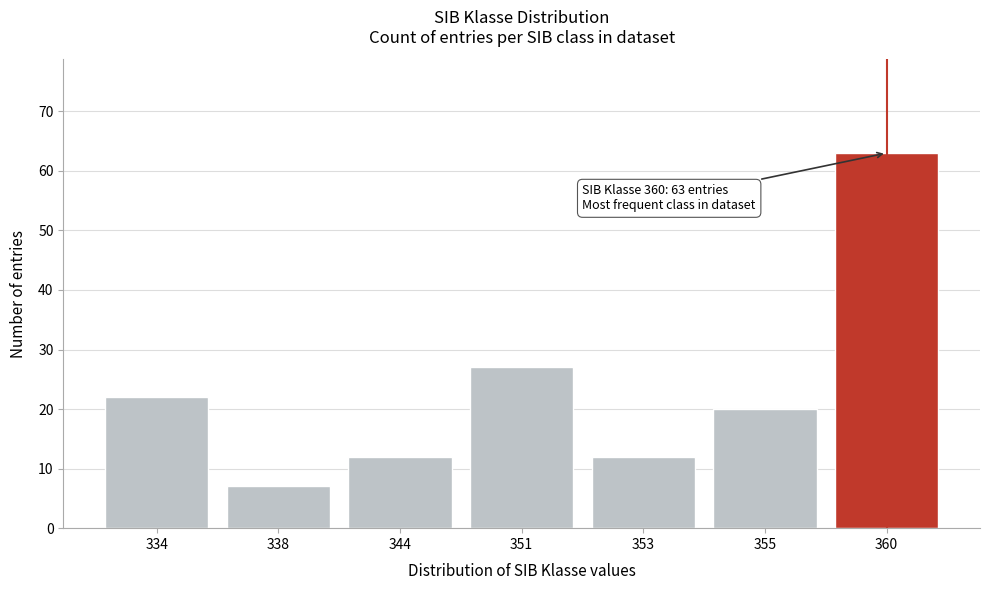

Reading left to right, what are all the values shown in this chart?

334=22	338=7	344=12	351=27	353=12	355=20	360=63